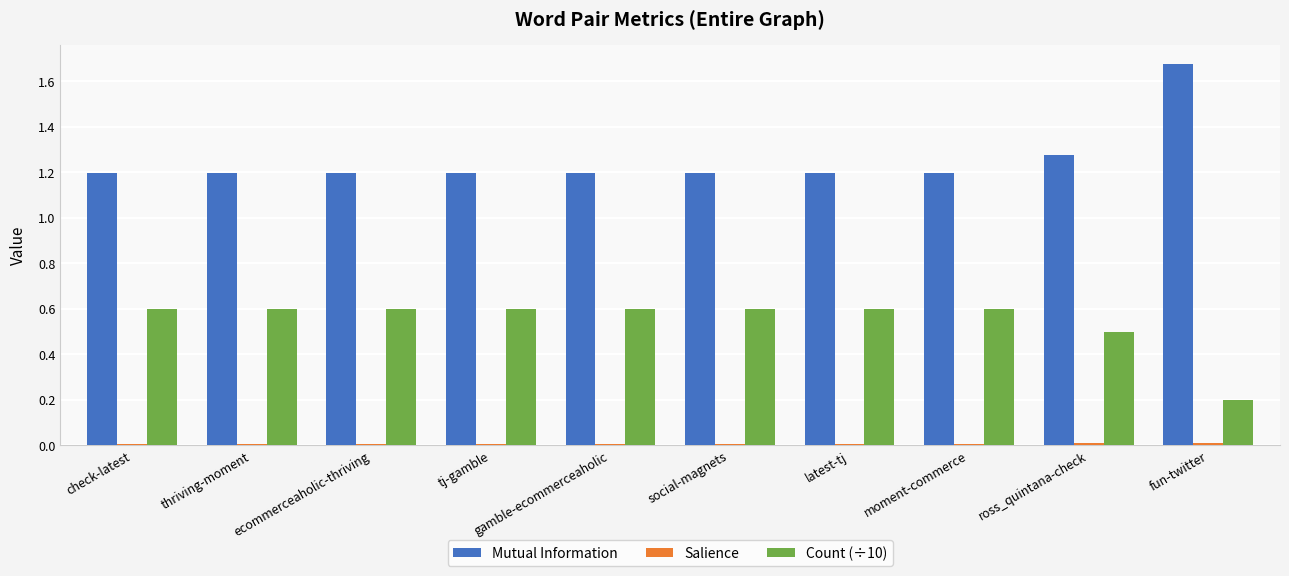

What is the sum of all Mutual Information values?

12.6